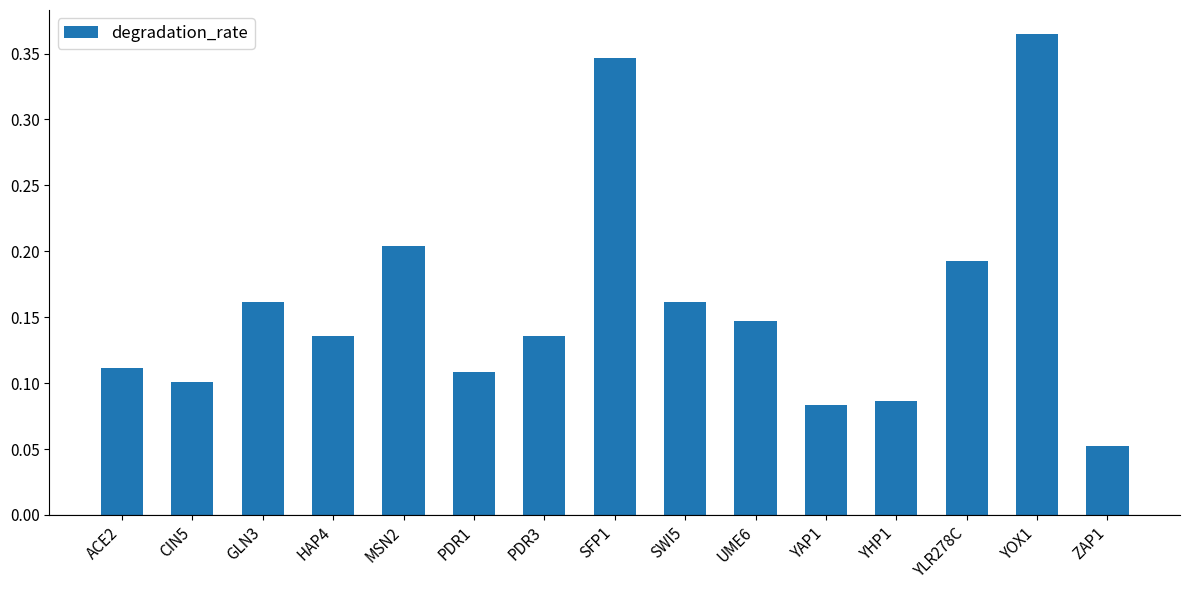

At which category does the chart reach its minimum across all series?

ZAP1